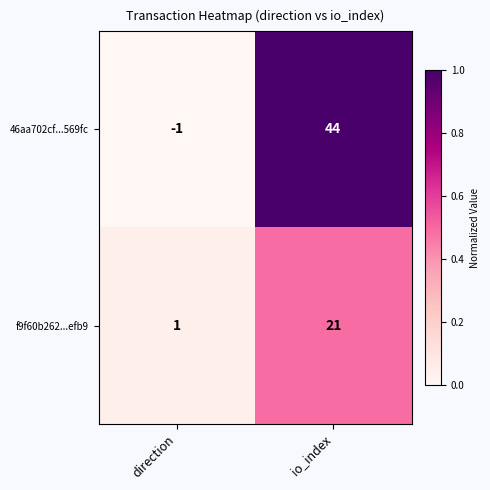

List the series in order of their overall mean, highest first.

46aa702cf...569fc, f9f60b262...efb9